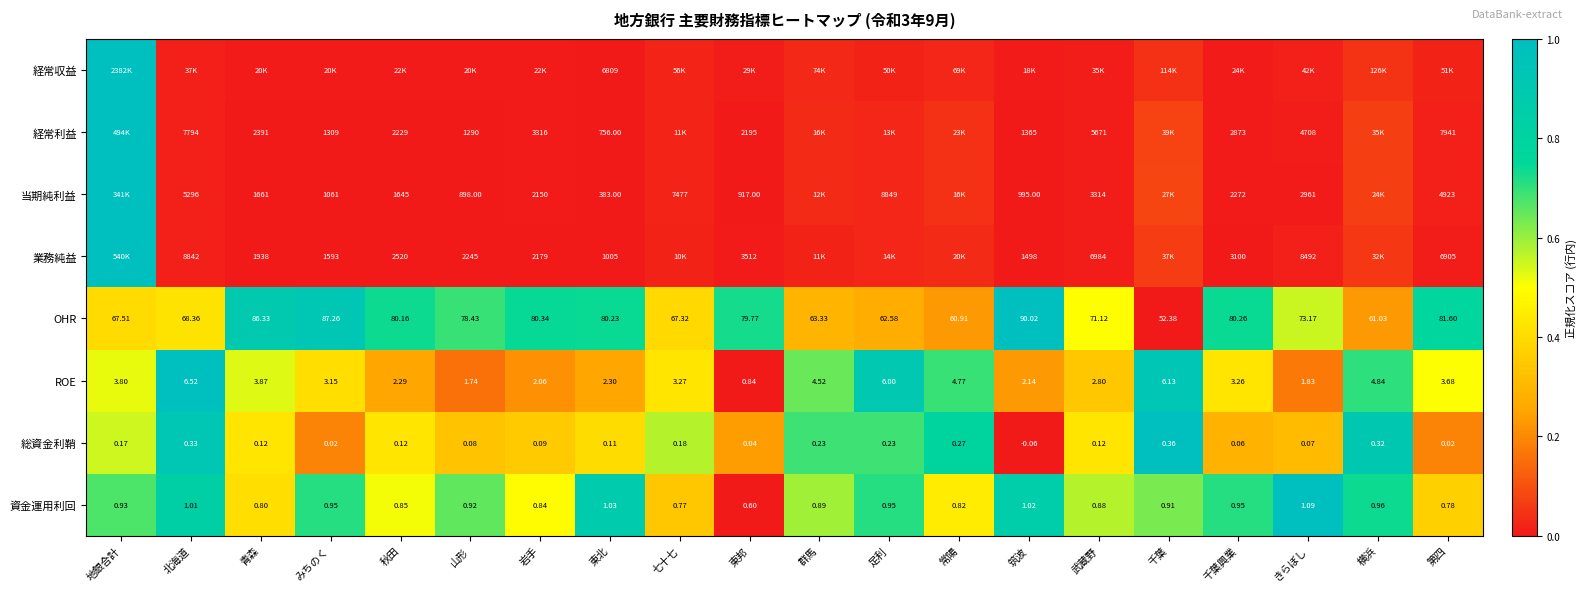

Where is OHR nearest to the value 71?

武蔵野